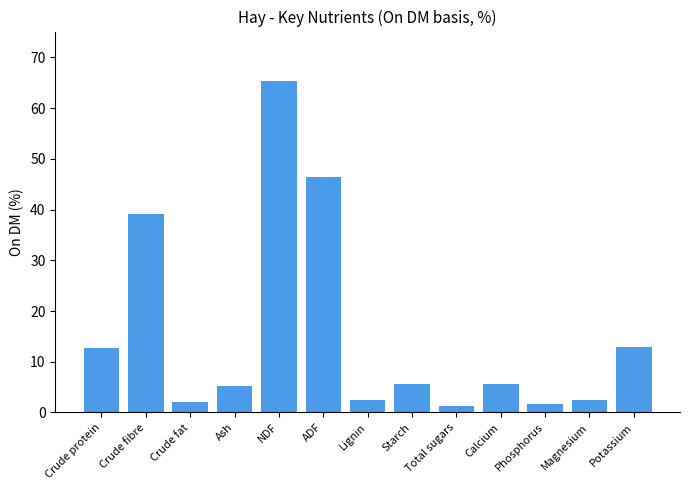

At which label is the value closest to 33?

Crude fibre